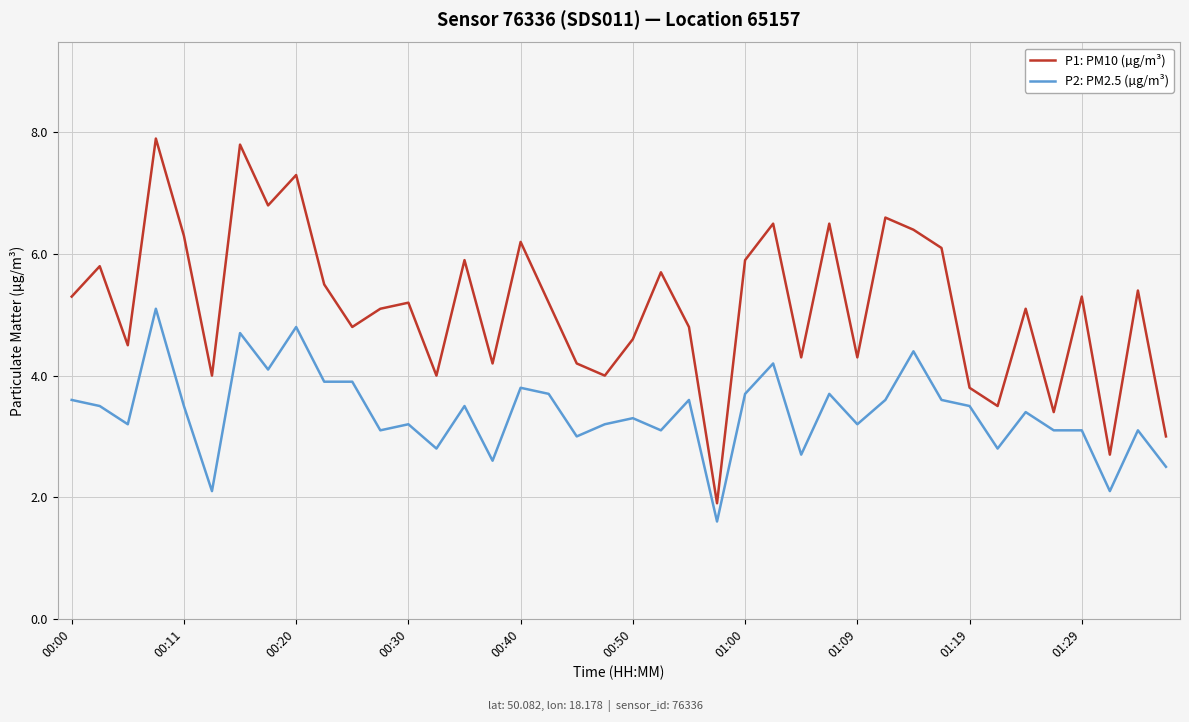

List the series in order of their peak value, highest first.

P1: PM10 (µg/m³), P2: PM2.5 (µg/m³)